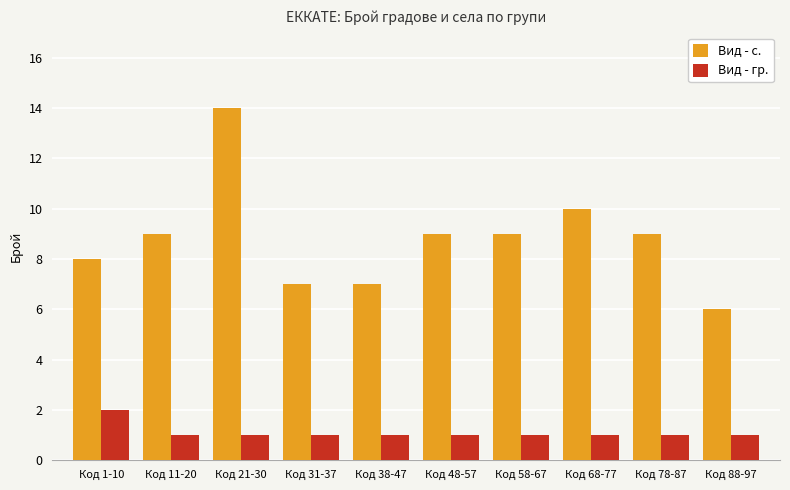

How many distinct data groups are displayed?

2